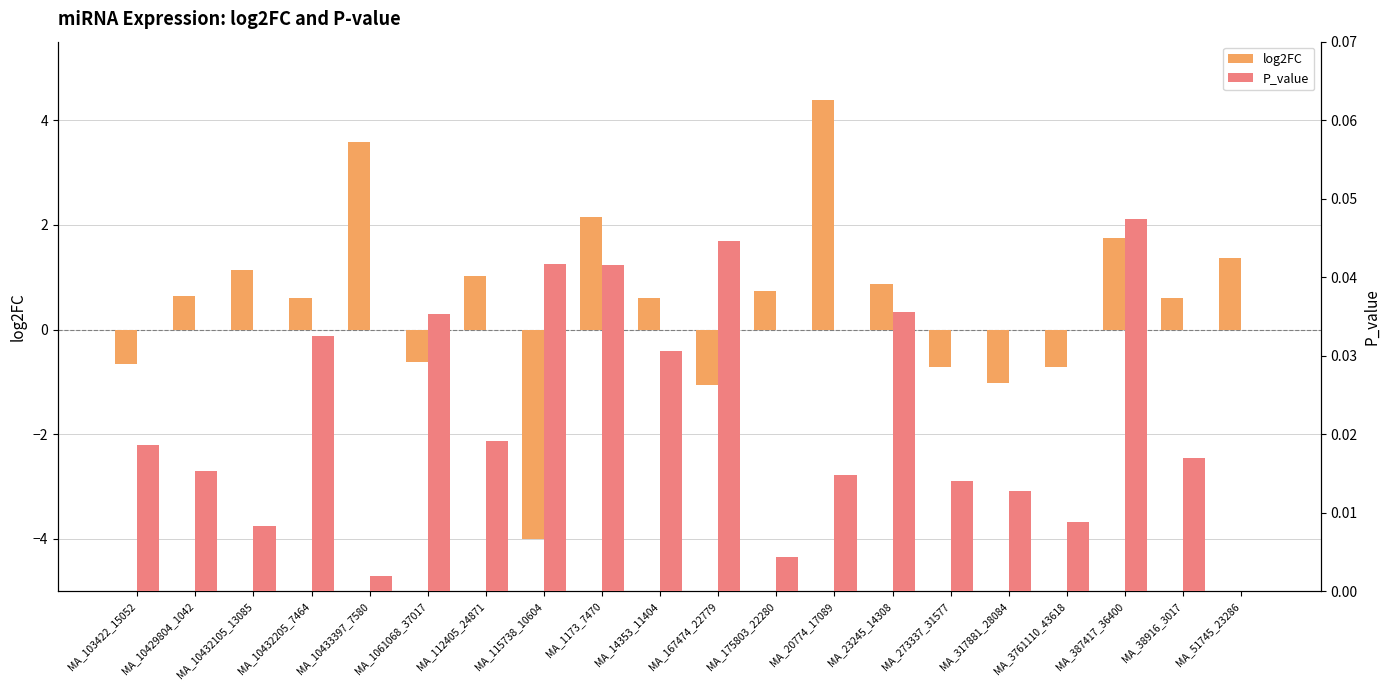

How many groups of bars are there?

20